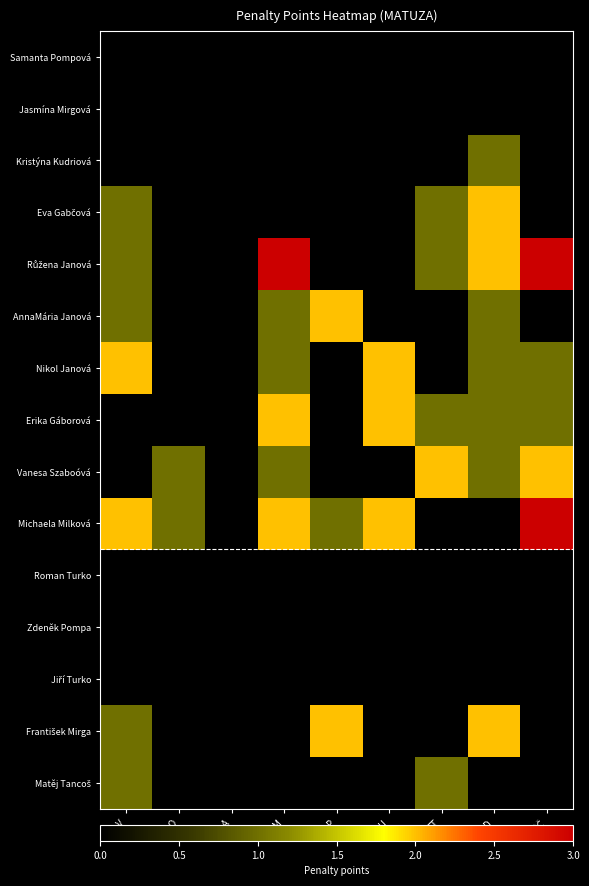

Which series has the largest total across all categories?

Michaela Milková